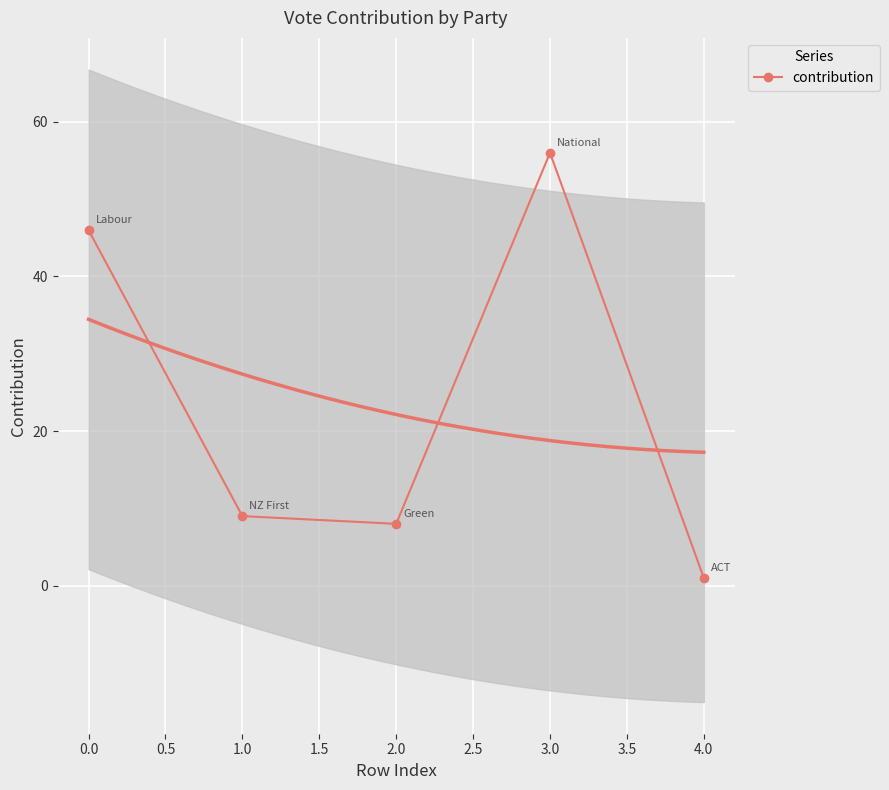

True or false: there are more than 0 points higher than both neighbors.

True